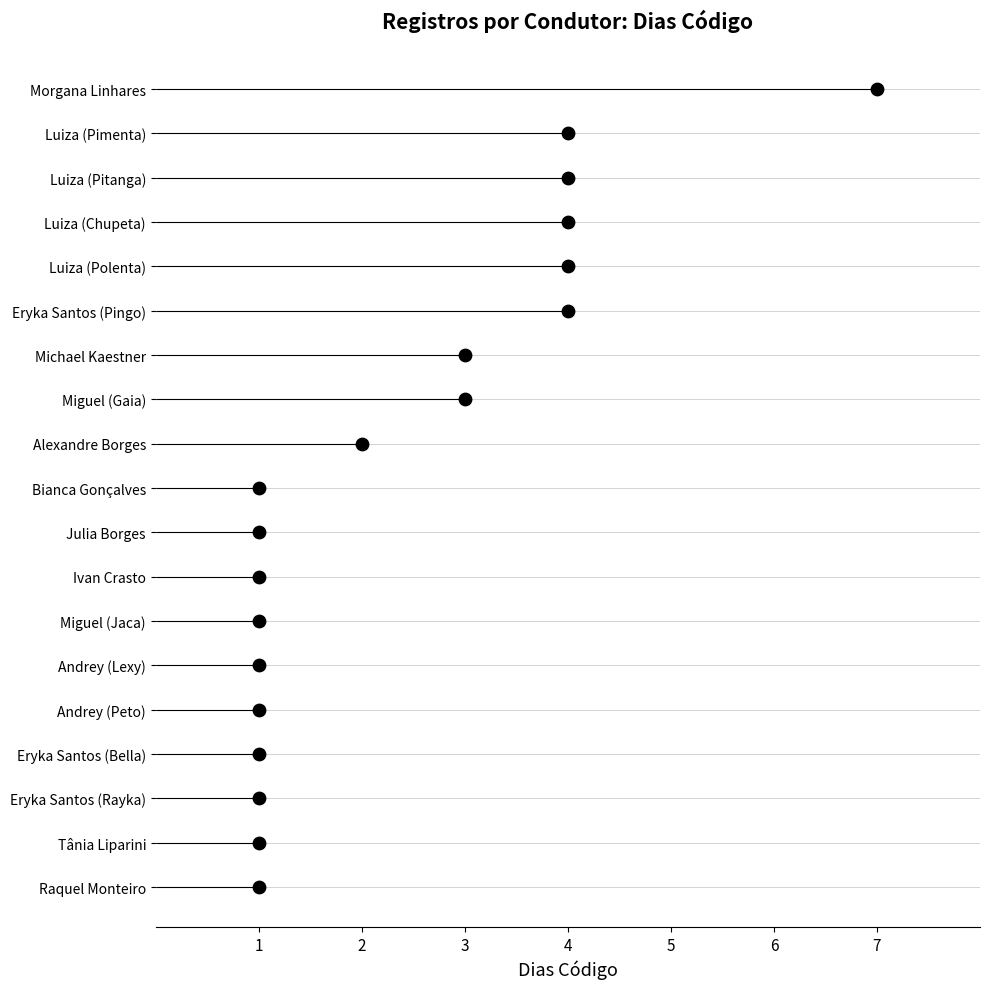

Which has a higher value, 1 or 1?

1